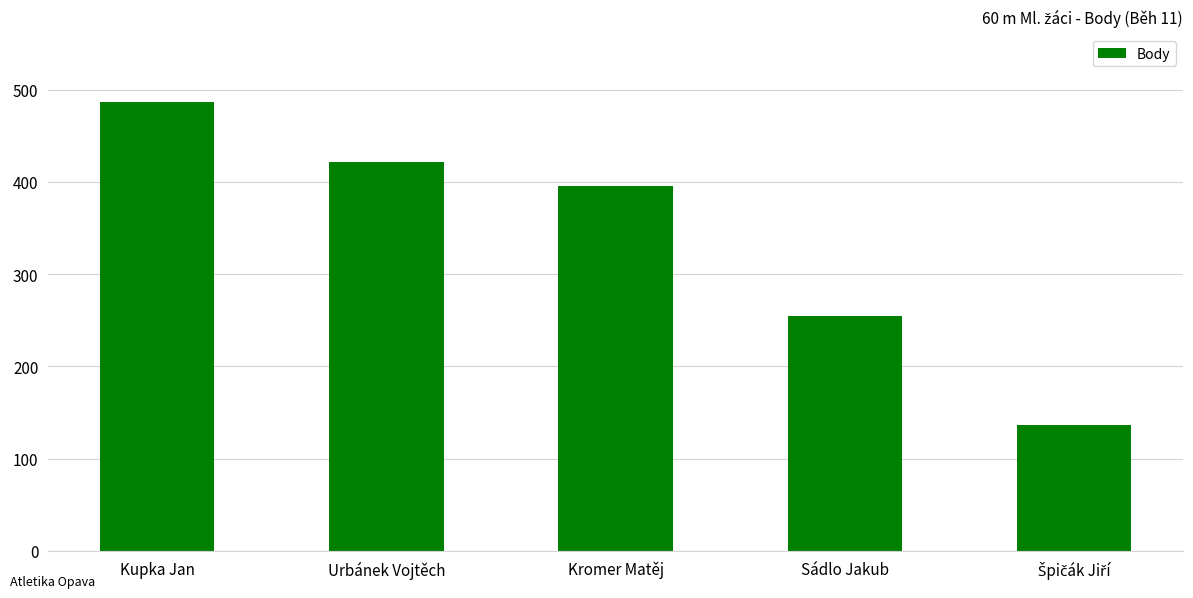

What is the approximate value at Urbánek Vojtěch, to the nearest 5?

420